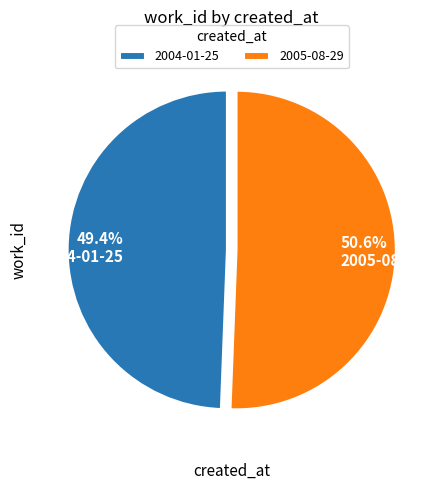

To the nearest percent, what percentage of the pie is 2005-08-29?

51%